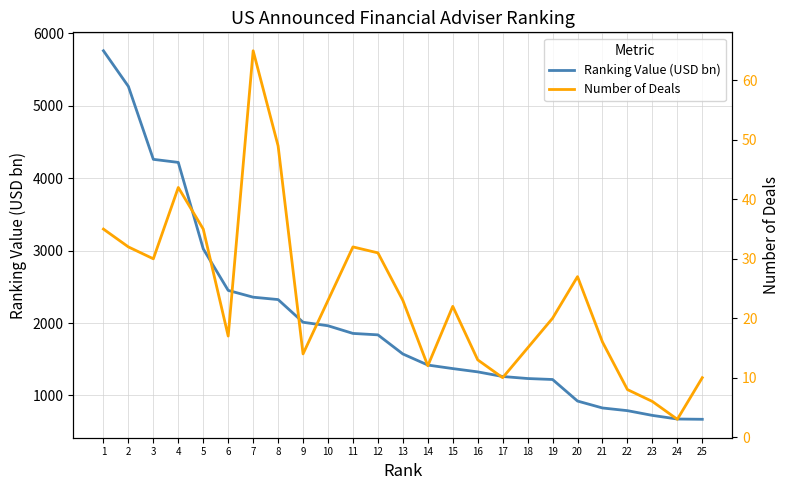

Reading left to right, list all the values displayed in this chart.

Ranking Value (USD bn): 5758.3	5265.9	4259.4	4217.2	3023.7	2450.3	2356.7	2323.8	2010.6	1962.5	1856.5	1836.8	1572.9	1420.0	1371.2	1325.8	1262.0	1234.0	1220.5	923.0	827.4	790.4	725.0	675.0	671.2
Number of Deals: 35.0	32.0	30.0	42.0	35.0	17.0	65.0	49.0	14.0	23.0	32.0	31.0	23.0	12.0	22.0	13.0	10.0	15.0	20.0	27.0	16.0	8.0	6.0	3.0	10.0